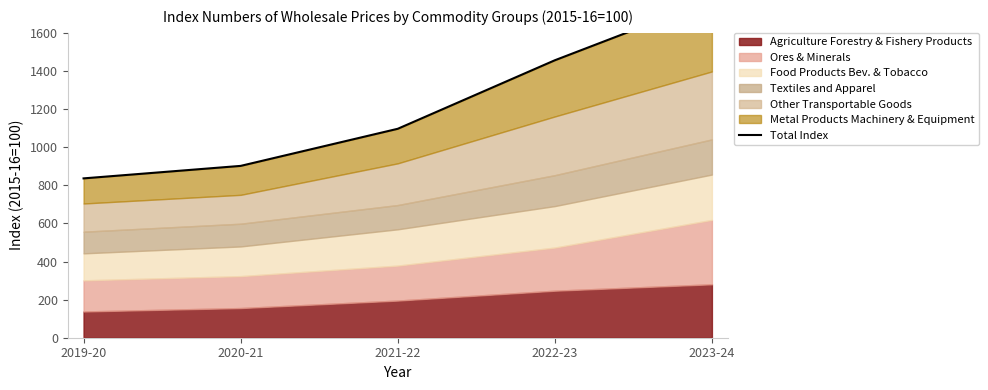

What is the average value?

1212.7